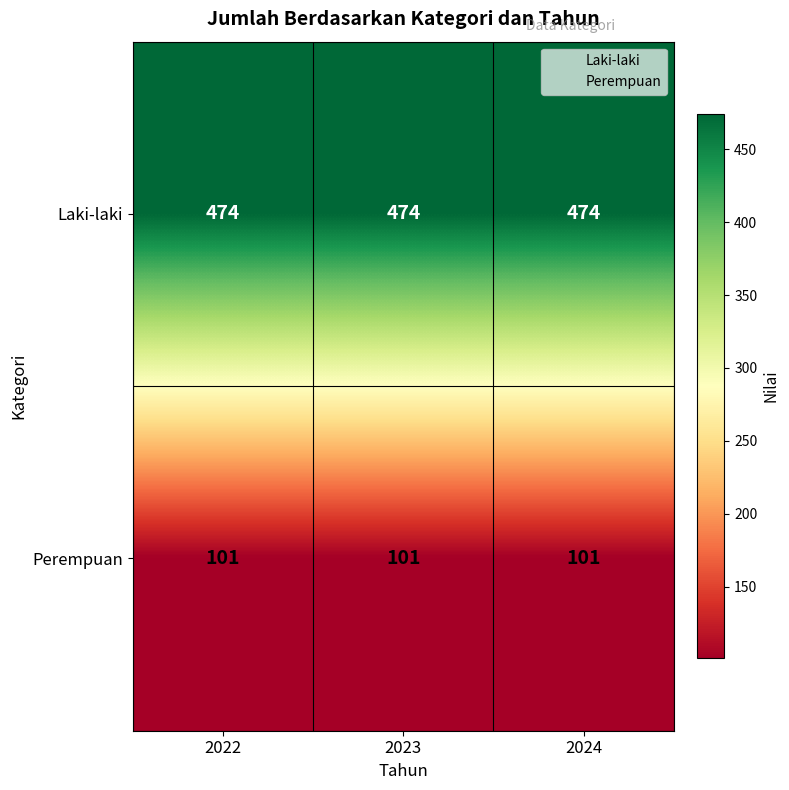

What is the total value across all series at 2023?

575